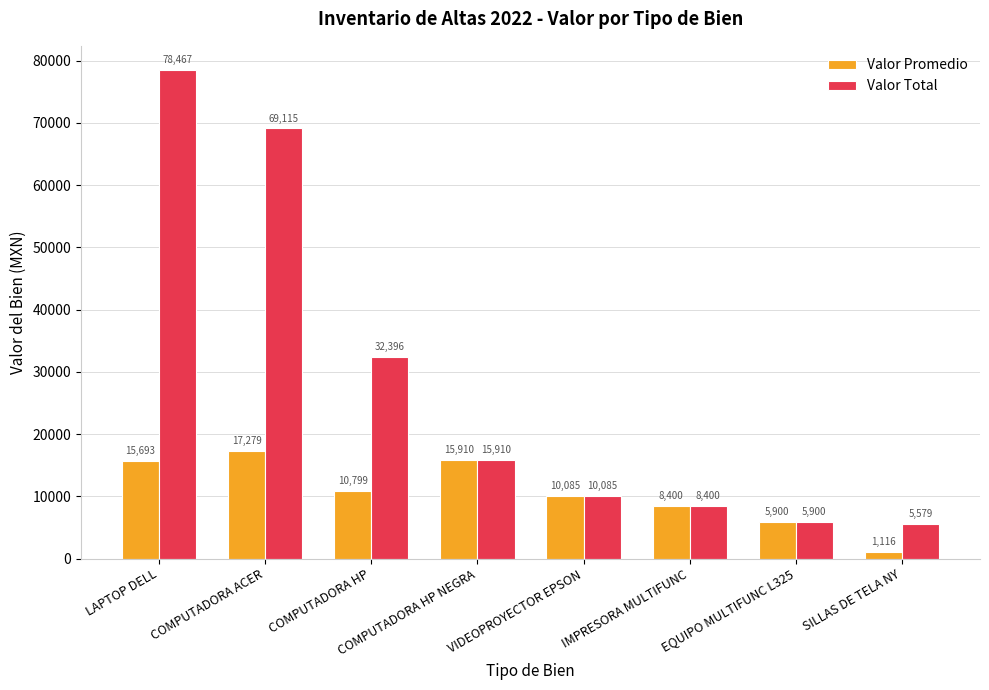

What is the lowest value of the Valor Total series?

5578.9